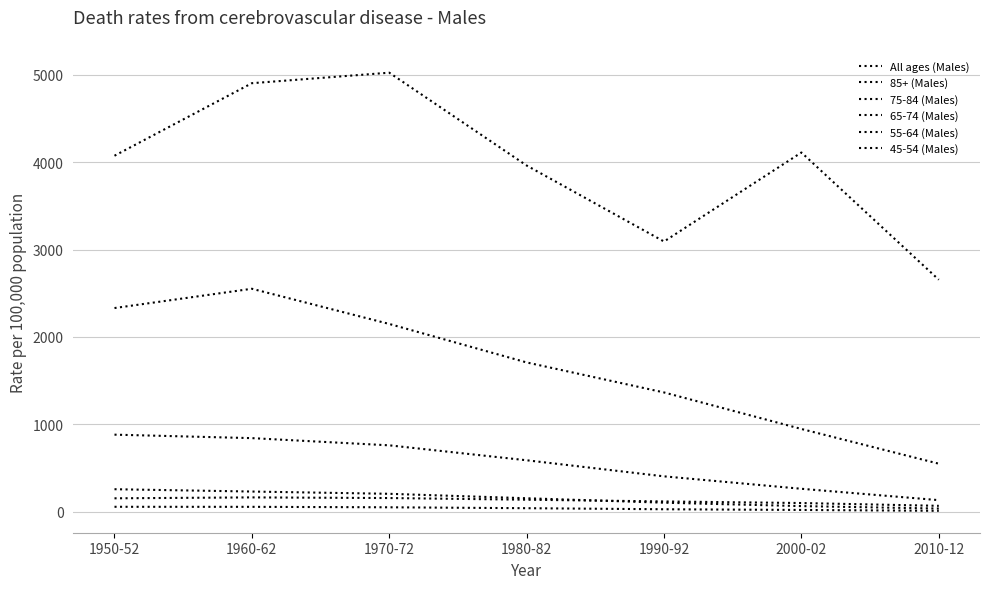

Where is 75-84 (Males) nearest to the value 1551?

1980-82